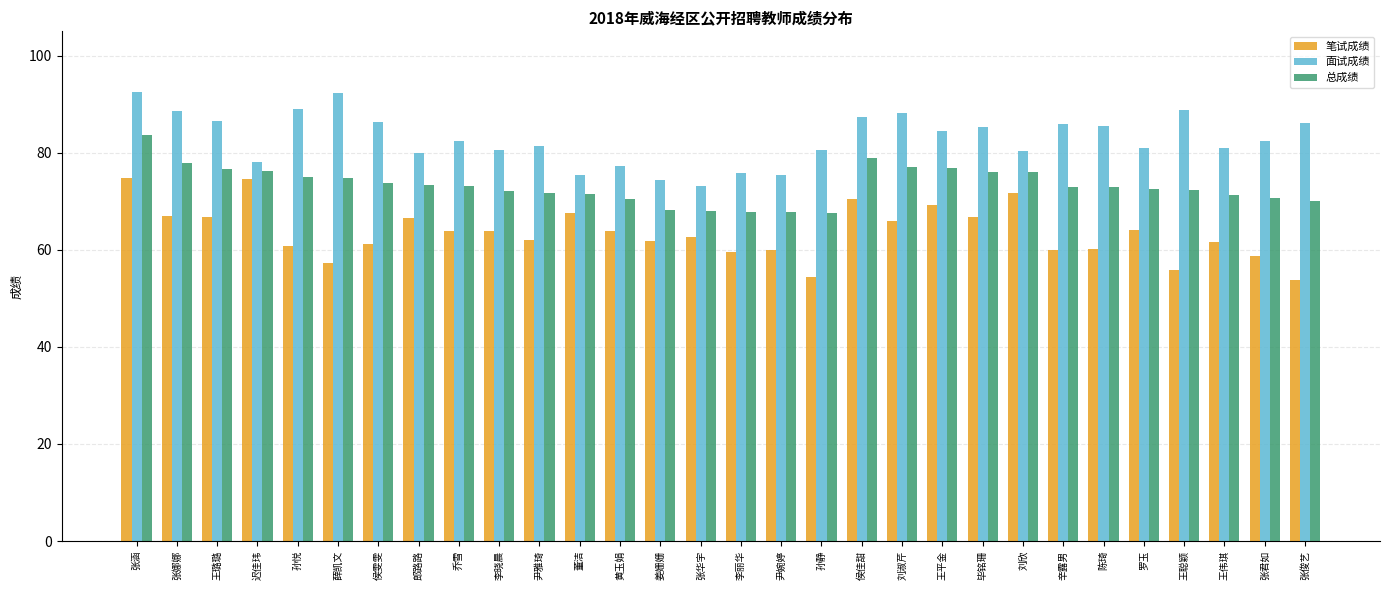

What are all the series names shown in the legend?

笔试成绩, 面试成绩, 总成绩